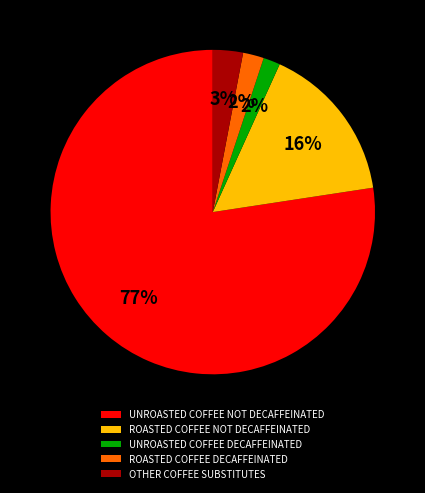

To the nearest percent, what percentage of the pie is ROASTED COFFEE NOT DECAFFEINATED?

16%